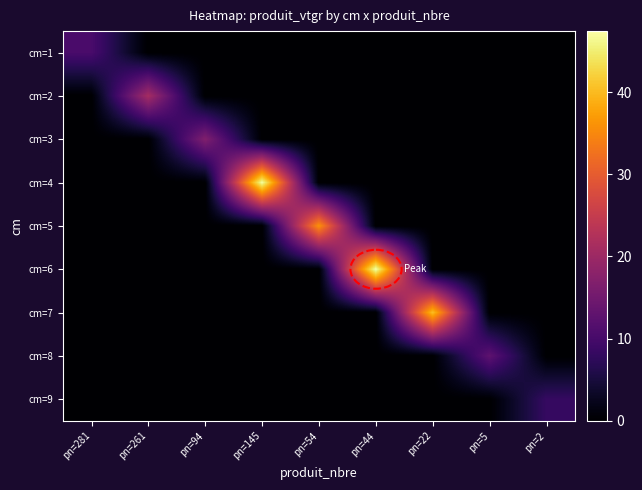

Reading left to right, list all the values displayed in this chart.

cm=1: pn=281=10.4	pn=261=0.0	pn=94=0.0	pn=145=0.0	pn=54=0.0	pn=44=0.0	pn=22=0.0	pn=5=0.0	pn=2=0.0
cm=2: pn=281=0.0	pn=261=21.0	pn=94=0.0	pn=145=0.0	pn=54=0.0	pn=44=0.0	pn=22=0.0	pn=5=0.0	pn=2=0.0
cm=3: pn=281=0.0	pn=261=0.0	pn=94=16.8	pn=145=0.0	pn=54=0.0	pn=44=0.0	pn=22=0.0	pn=5=0.0	pn=2=0.0
cm=4: pn=281=0.0	pn=261=0.0	pn=94=0.0	pn=145=47.1	pn=54=0.0	pn=44=0.0	pn=22=0.0	pn=5=0.0	pn=2=0.0
cm=5: pn=281=0.0	pn=261=0.0	pn=94=0.0	pn=145=0.0	pn=54=36.1	pn=44=0.0	pn=22=0.0	pn=5=0.0	pn=2=0.0
cm=6: pn=281=0.0	pn=261=0.0	pn=94=0.0	pn=145=0.0	pn=54=0.0	pn=44=47.4	pn=22=0.0	pn=5=0.0	pn=2=0.0
cm=7: pn=281=0.0	pn=261=0.0	pn=94=0.0	pn=145=0.0	pn=54=0.0	pn=44=0.0	pn=22=40.5	pn=5=0.0	pn=2=0.0
cm=8: pn=281=0.0	pn=261=0.0	pn=94=0.0	pn=145=0.0	pn=54=0.0	pn=44=0.0	pn=22=0.0	pn=5=12.8	pn=2=0.0
cm=9: pn=281=0.0	pn=261=0.0	pn=94=0.0	pn=145=0.0	pn=54=0.0	pn=44=0.0	pn=22=0.0	pn=5=0.0	pn=2=8.2